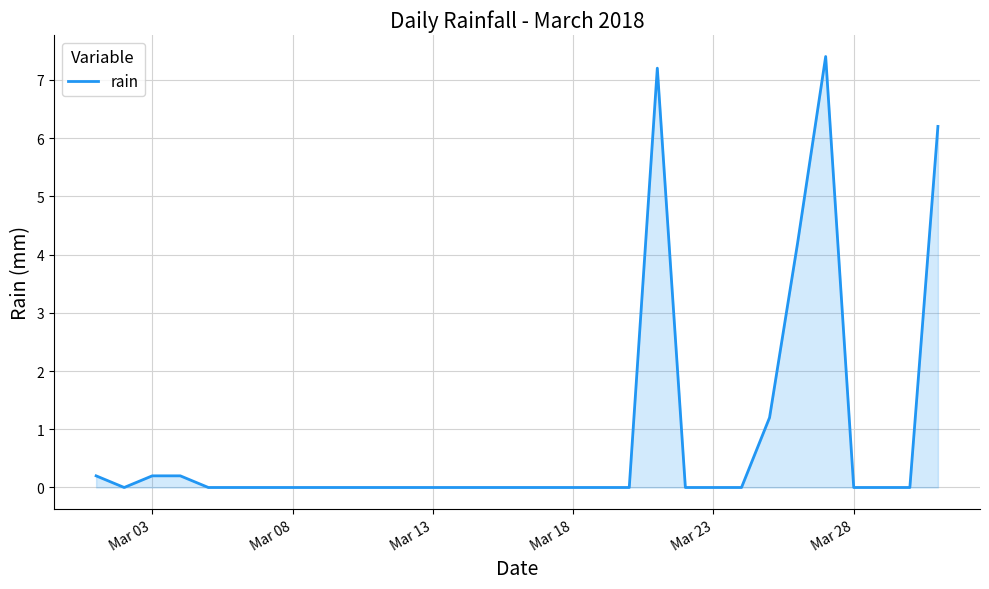

What is the difference between the maximum and minimum values?

7.4